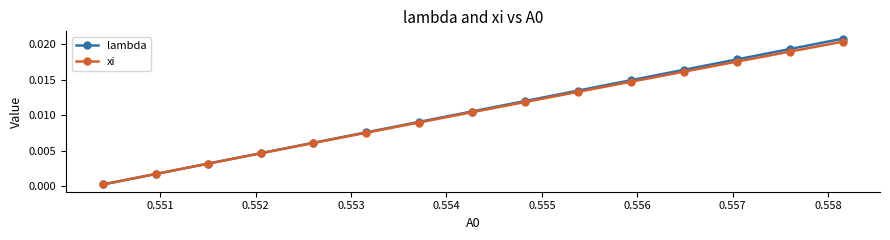

At how many categories does at least one series exceed 0?

15